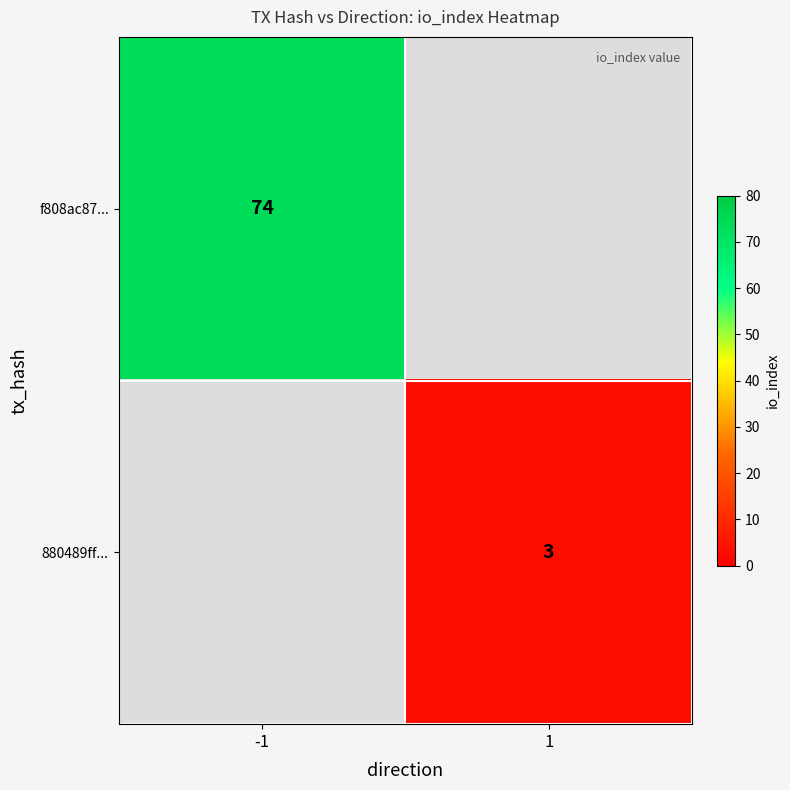

The 880489ff... series shows 3 at 1. True or false?

True